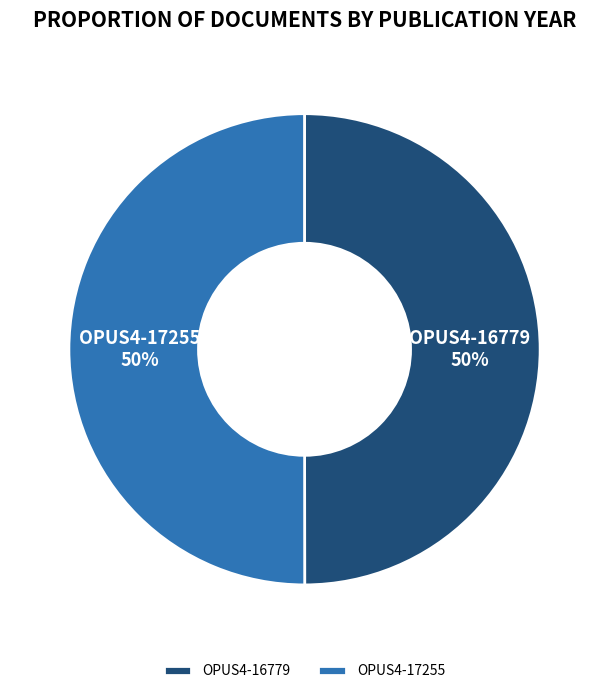

What is the ratio of the value at OPUS4-17255 to the value at OPUS4-16779?

1.0